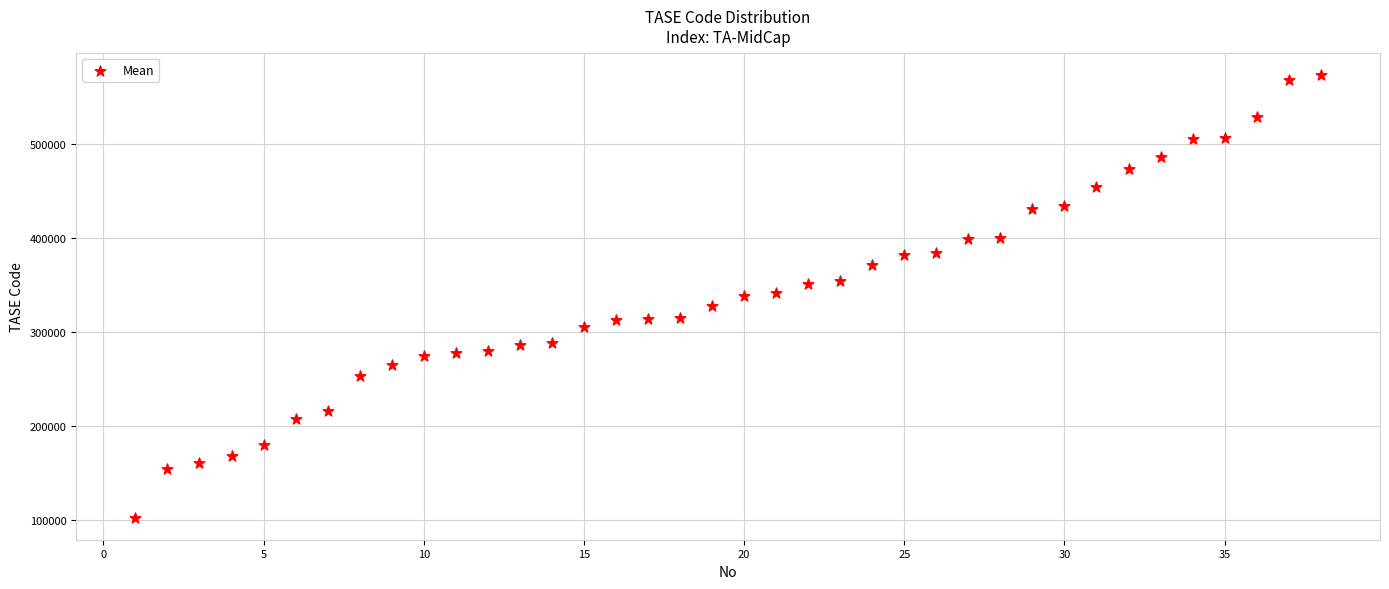

What is the range of X values (max minus min)?

37